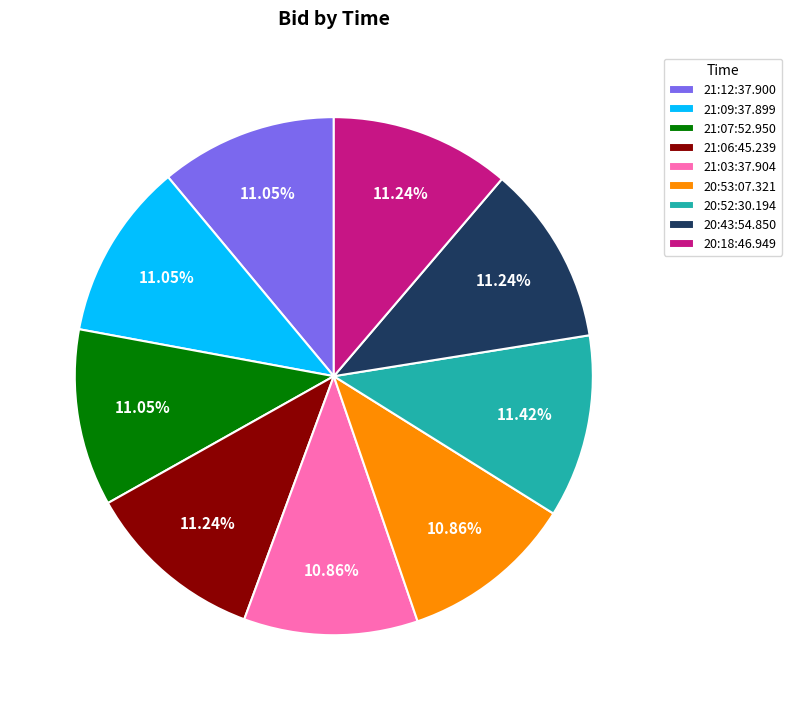

To the nearest percent, what portion does 21:06:45.239 represent?

11%